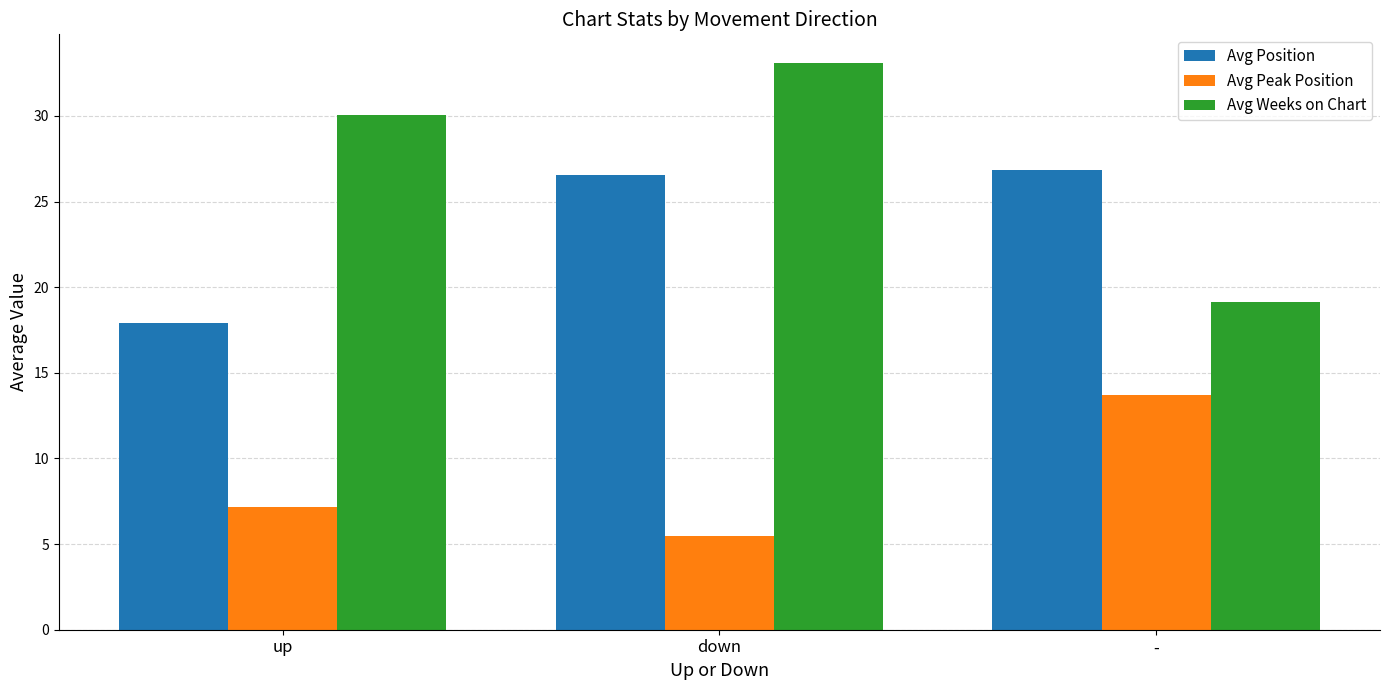

Reading left to right, what are all the values shown in this chart?

Avg Position: 17.9	26.6	26.9
Avg Peak Position: 7.1	5.4	13.7
Avg Weeks on Chart: 30.1	33.1	19.1